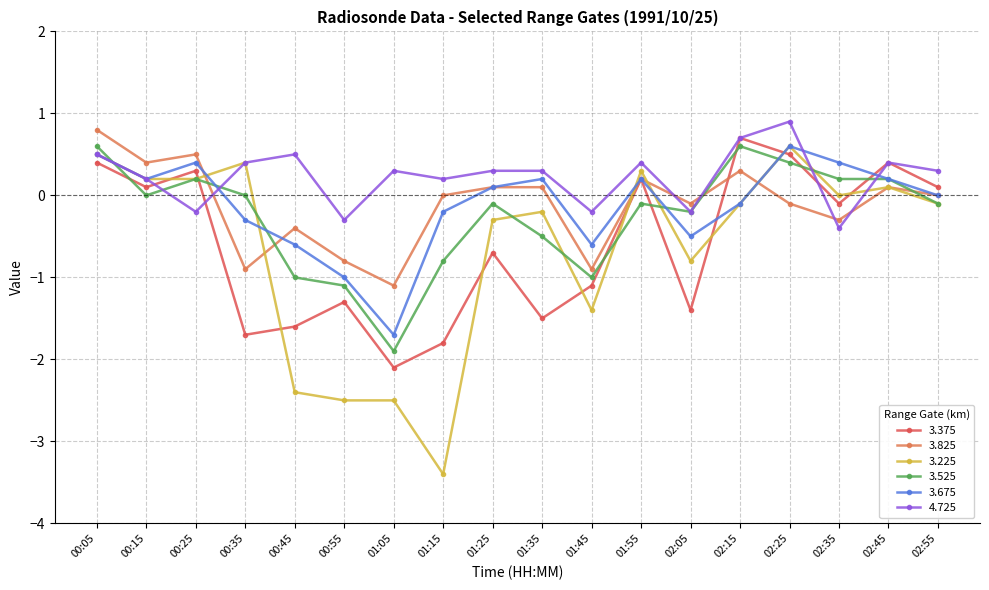

What is the sum of all 3.225 values?

-11.4